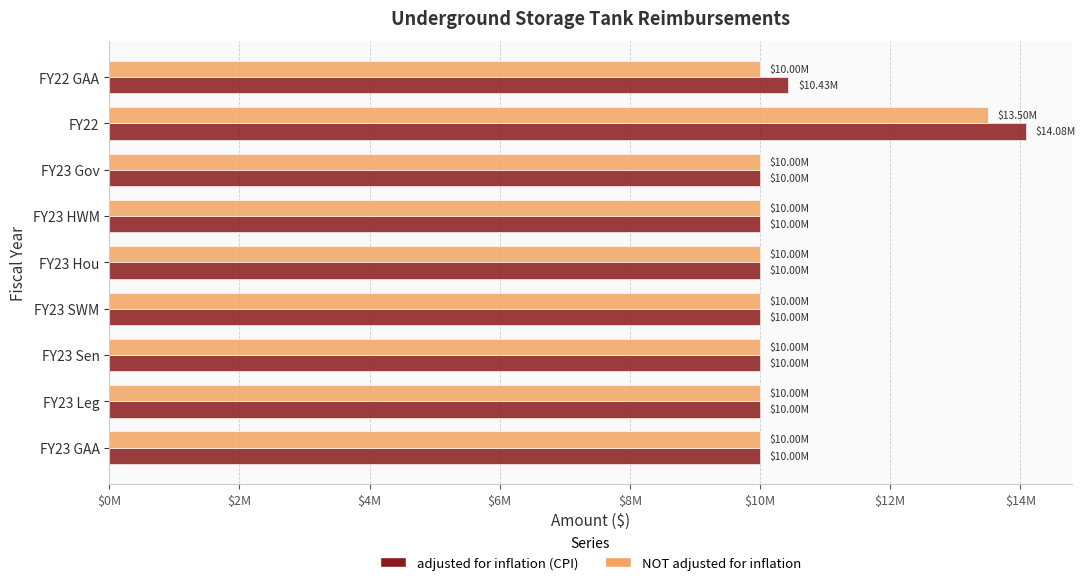

Which series has the largest range (max minus min)?

adjusted for inflation (CPI)